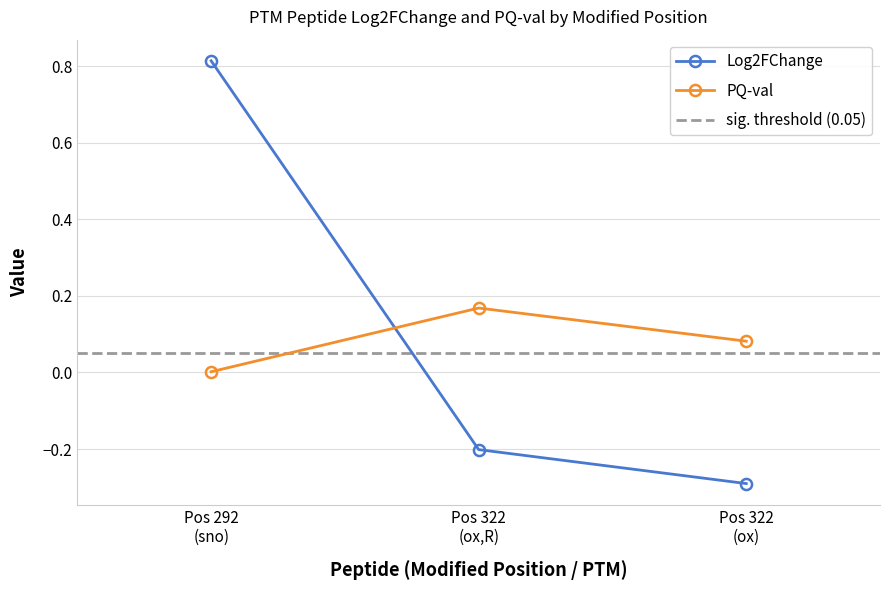

What is the value of the Log2FChange point at the 3rd from the left?

-0.3